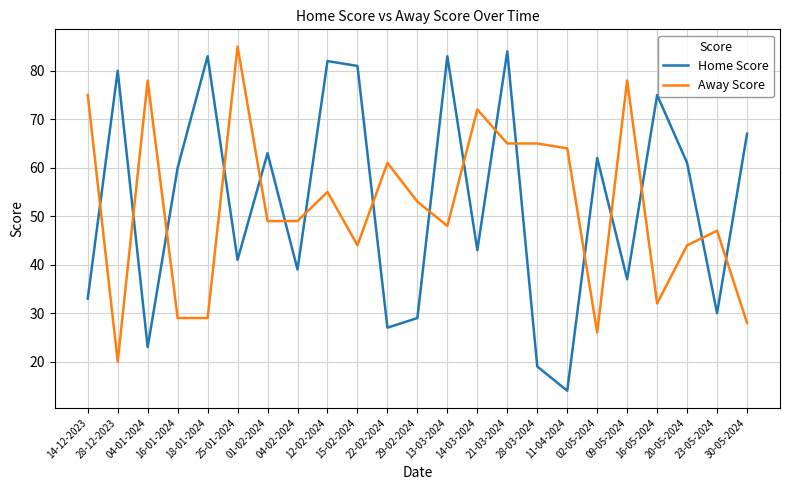

The Away Score series shows 19 at 15-02-2024. True or false?

False